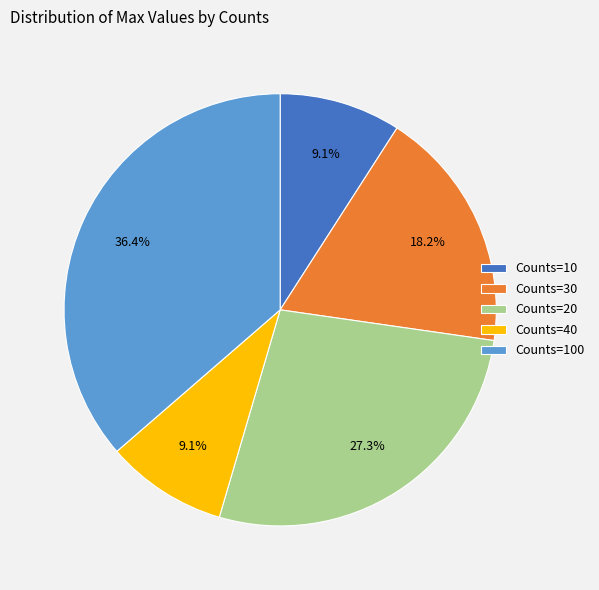

Which has a higher value, Counts=30 or Counts=40?

Counts=30